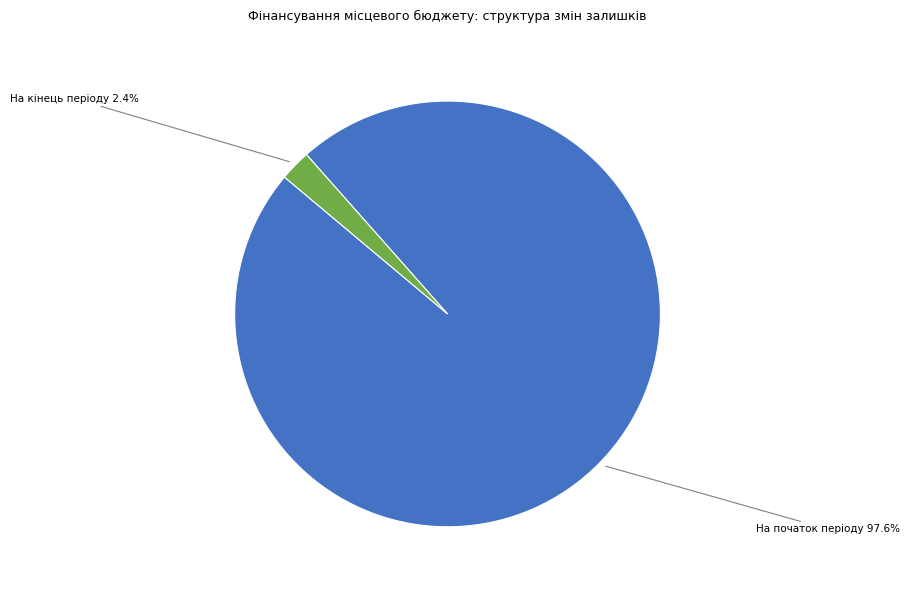

Is there any slice that represents more than half of the pie?

Yes